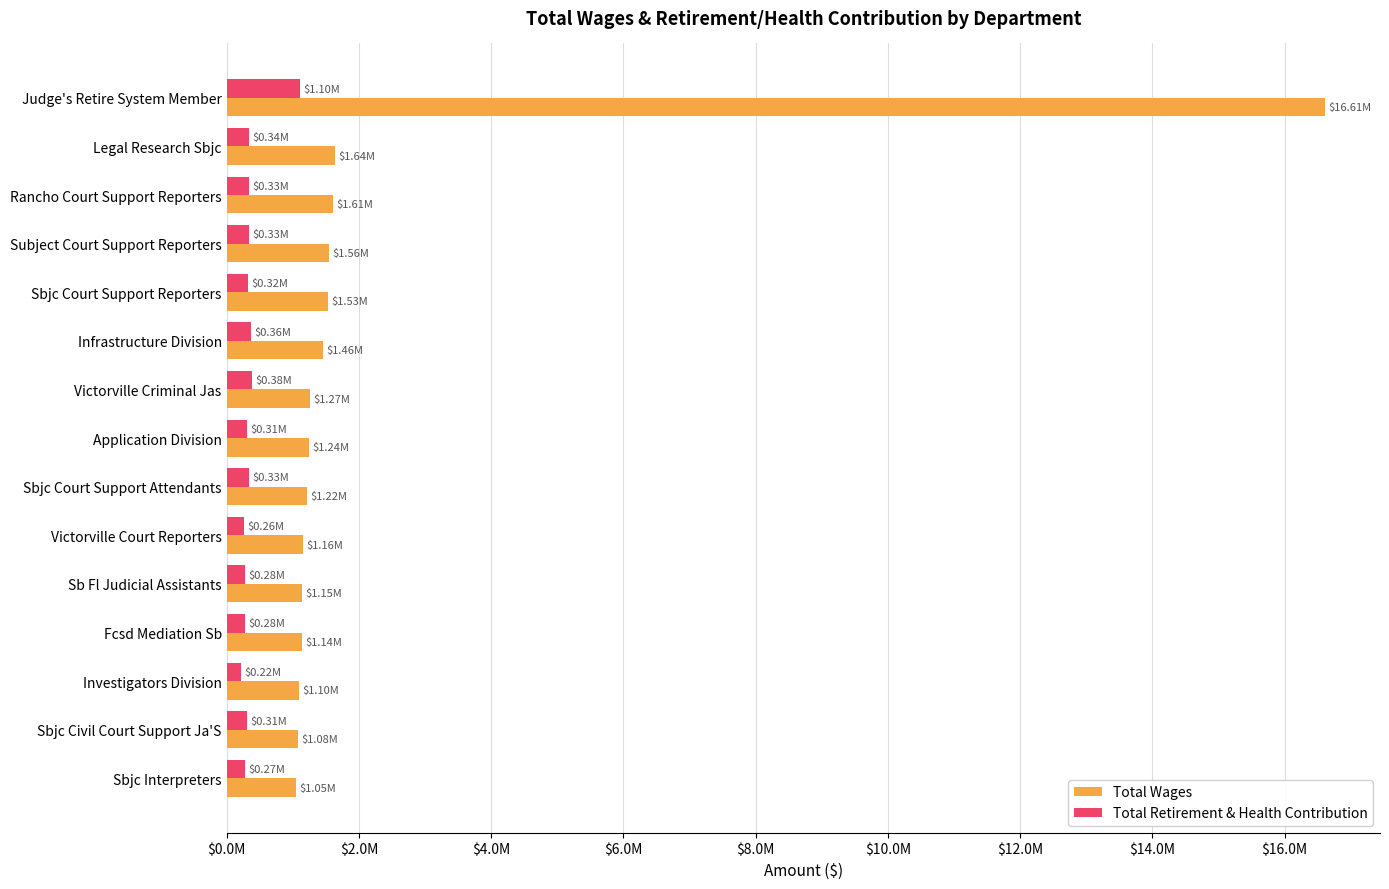

What are all the series names shown in the legend?

Total Wages, Total Retirement & Health Contribution